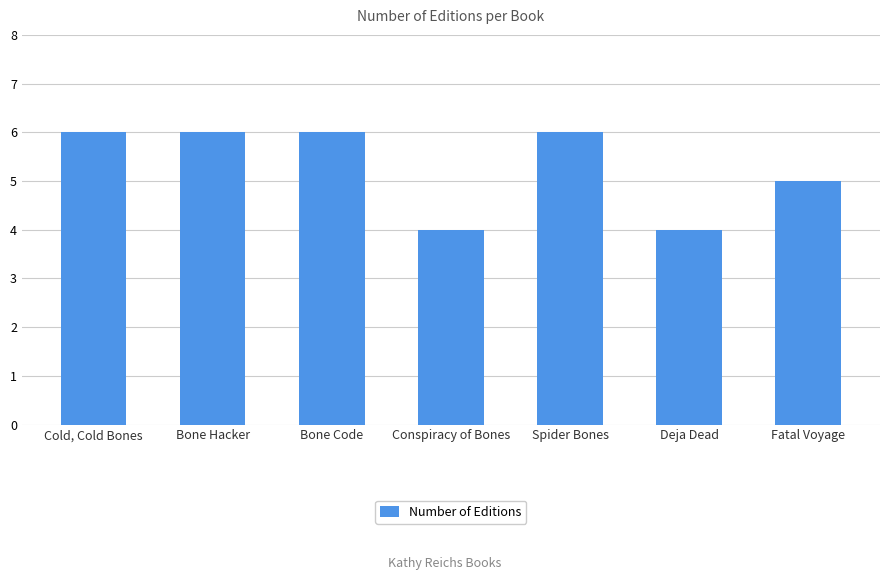

Approximately how many times larger is the value at Bone Hacker compared to Fatal Voyage?

1.2